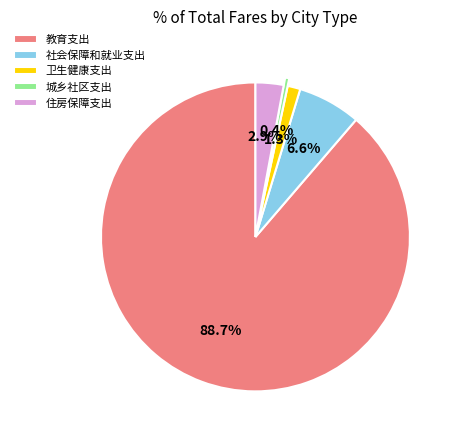

Is there any slice that represents more than half of the pie?

Yes